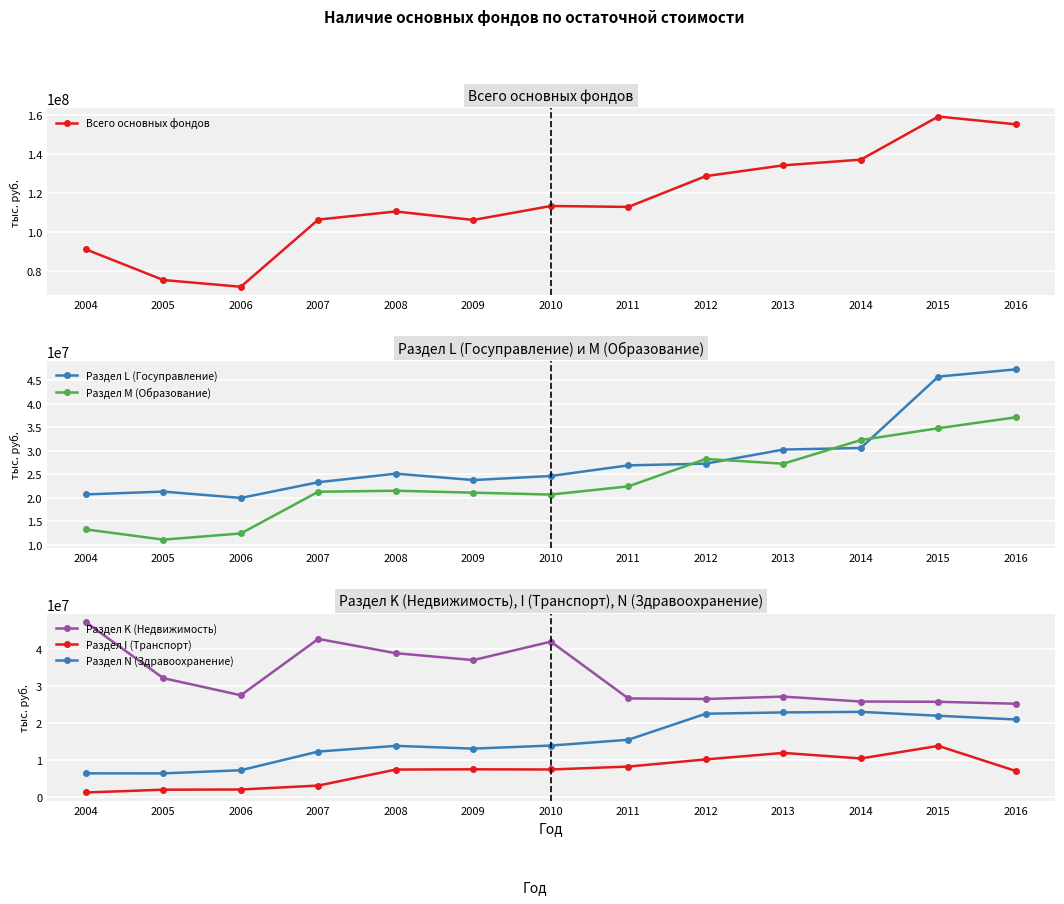

What are all the series names shown in the legend?

Всего основных фондов, Раздел L (Госуправление), Раздел M (Образование), Раздел K (Недвижимость), Раздел I (Транспорт), Раздел N (Здравоохранение)